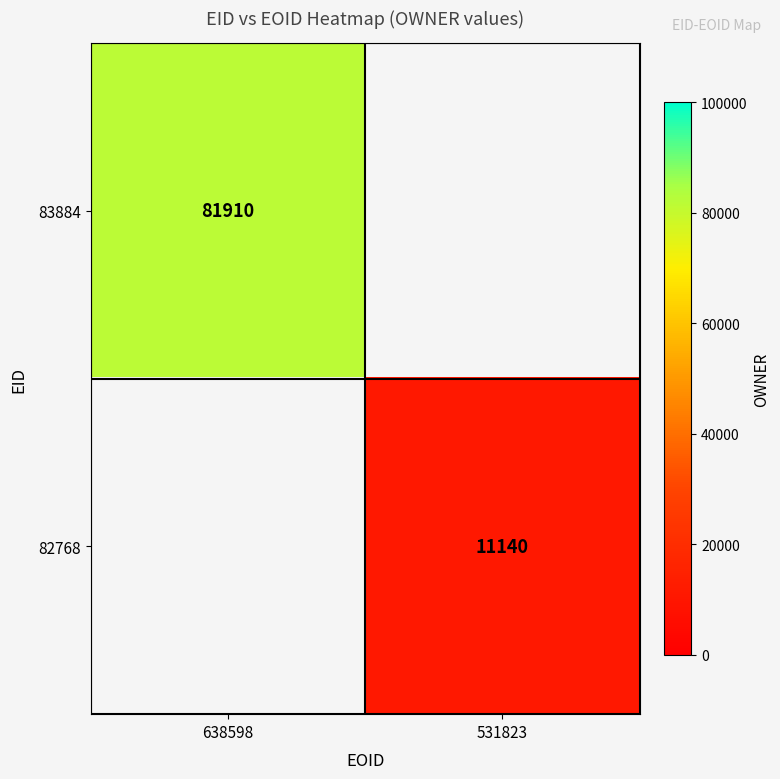

The 83884 series shows 81910 at 638598. True or false?

True